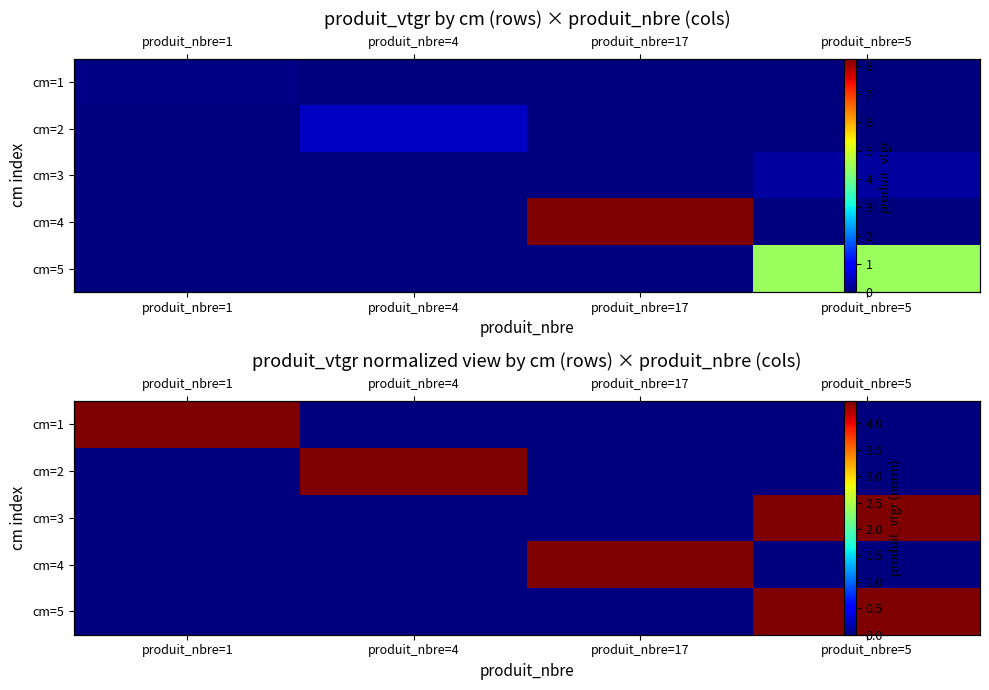

What is the spread (max minus min) of values at produit_nbre=17?

4.4